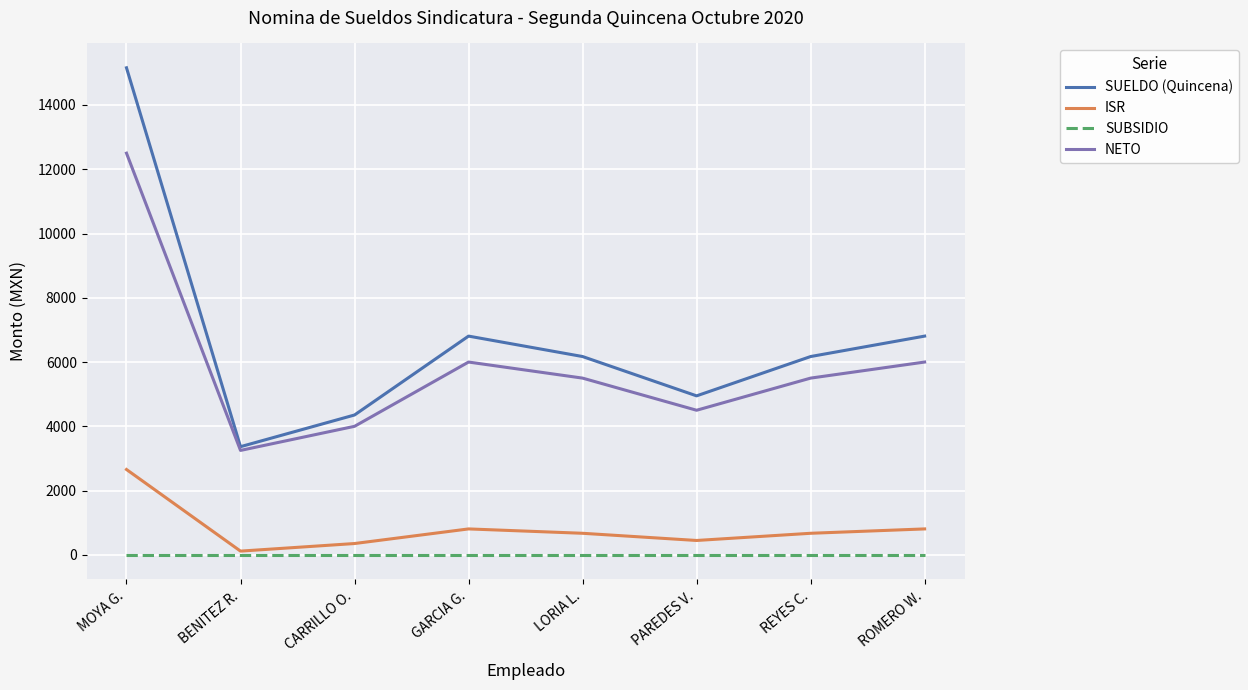

Rank the series by their maximum value, from lowest to highest.

SUBSIDIO, ISR, NETO, SUELDO (Quincena)